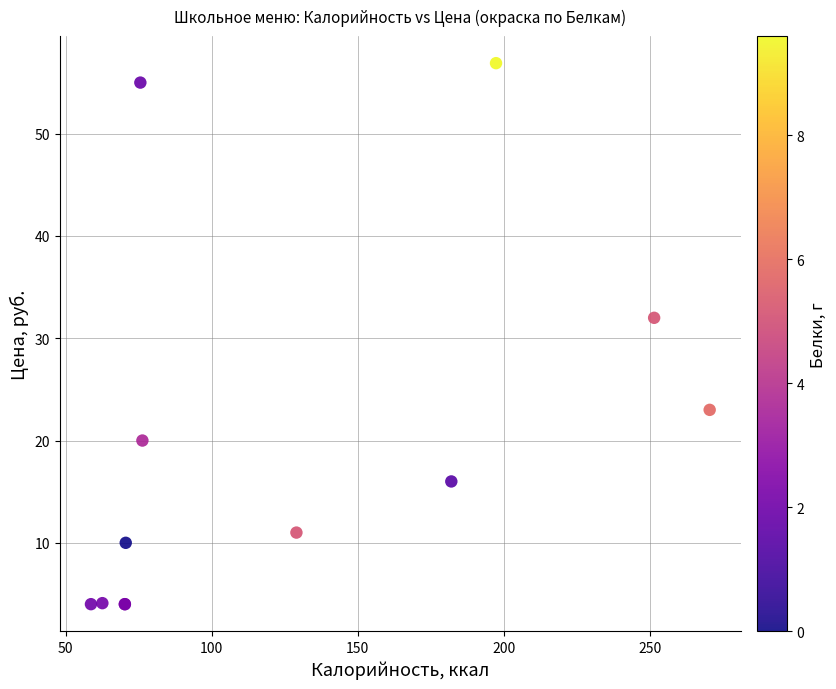

What Y value in the scatter plot is closest to 30?

32.0